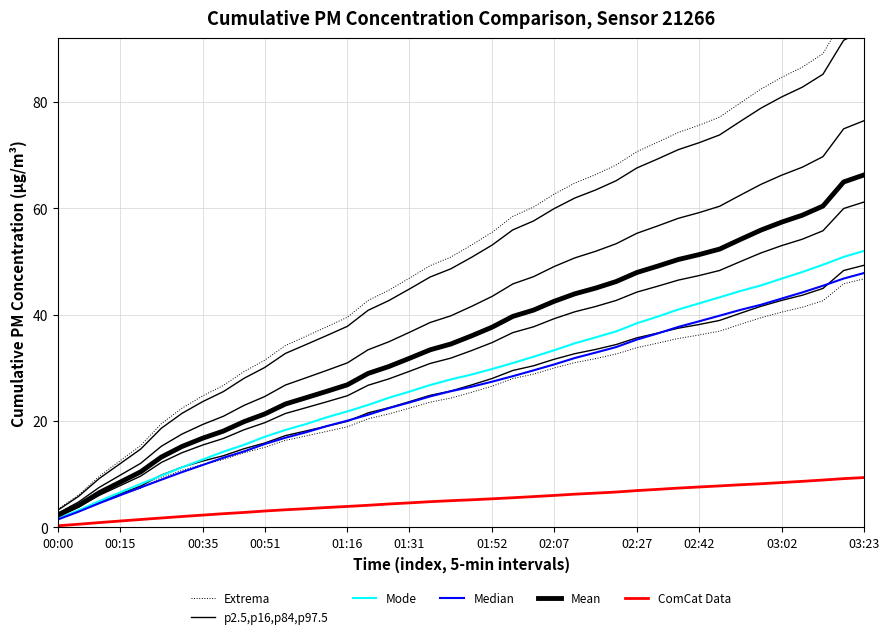

True or false: Mean has more than 2 interior local peaks.

False